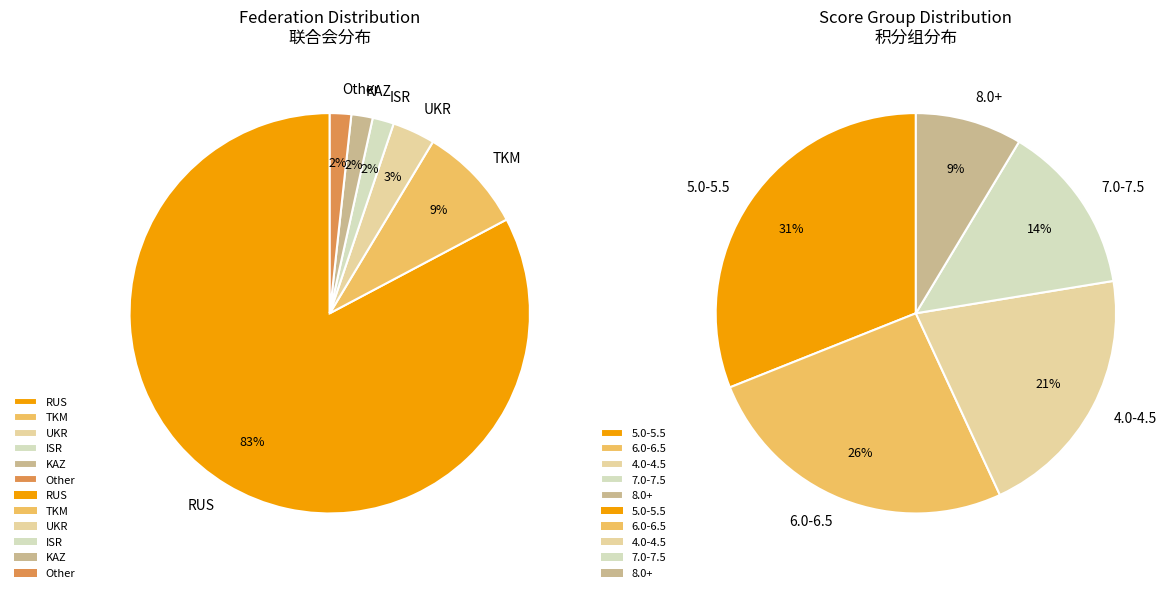

Is it true that RUS is 89% of the pie?

False